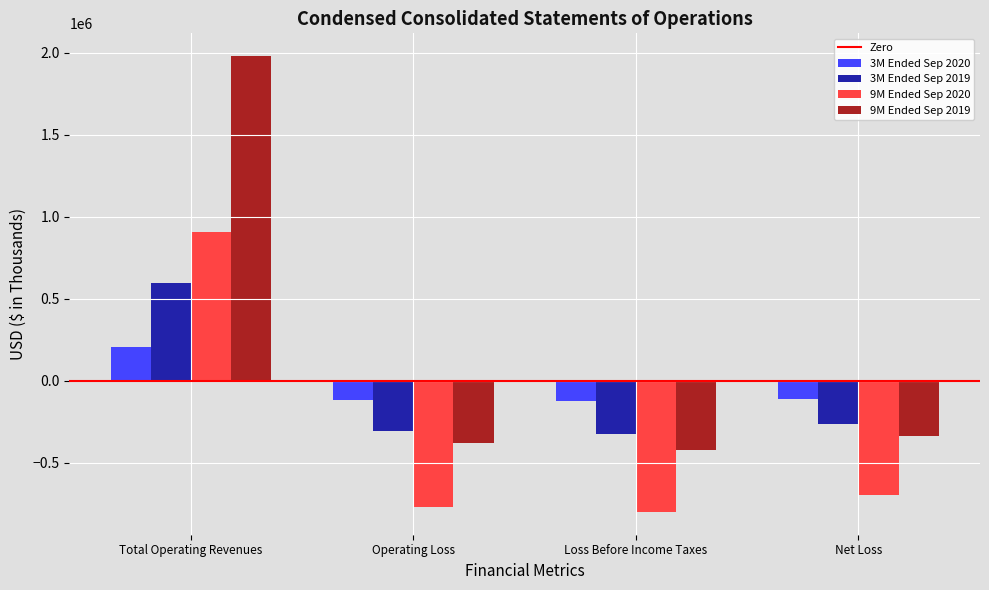

What position from the left is Total Operating Revenues?

1